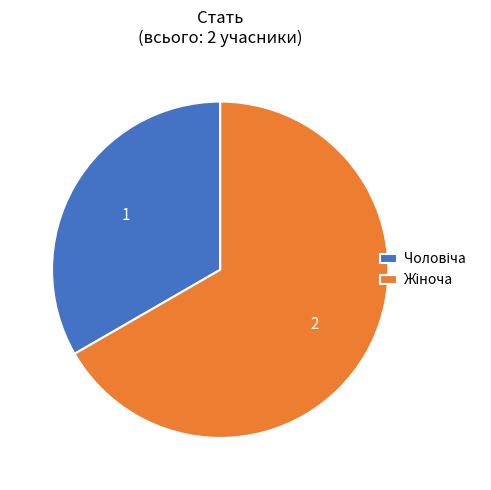

Which category has the biggest portion of the pie?

Жіноча